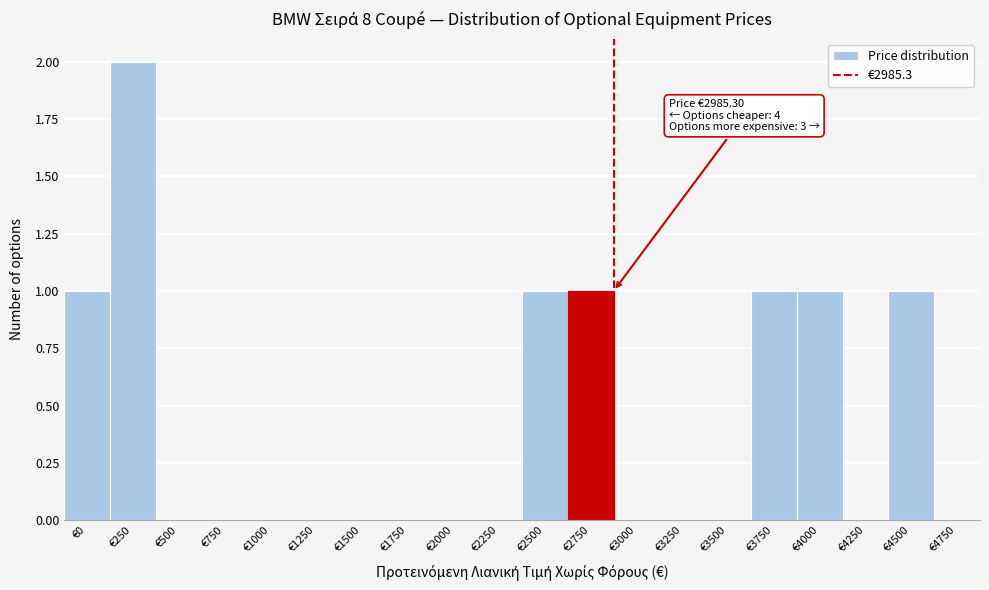

Reading left to right, what are all the values shown in this chart?

€0=1	€250=2	€500=0	€750=0	€1000=0	€1250=0	€1500=0	€1750=0	€2000=0	€2250=0	€2500=1	€2750=1	€3000=0	€3250=0	€3500=0	€3750=1	€4000=1	€4250=0	€4500=1	€4750=0